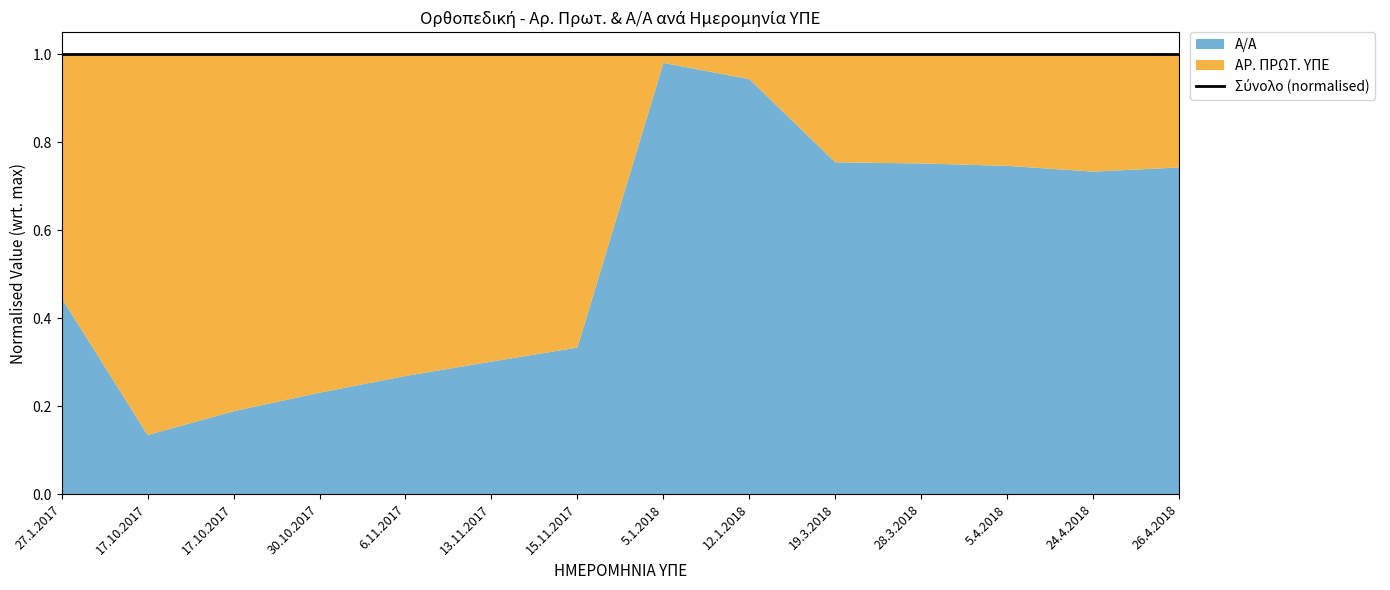

In ΑΡ. ΠΡΩΤ. ΥΠΕ, how many points are lower than both neighbors (excluding endpoints)?

1